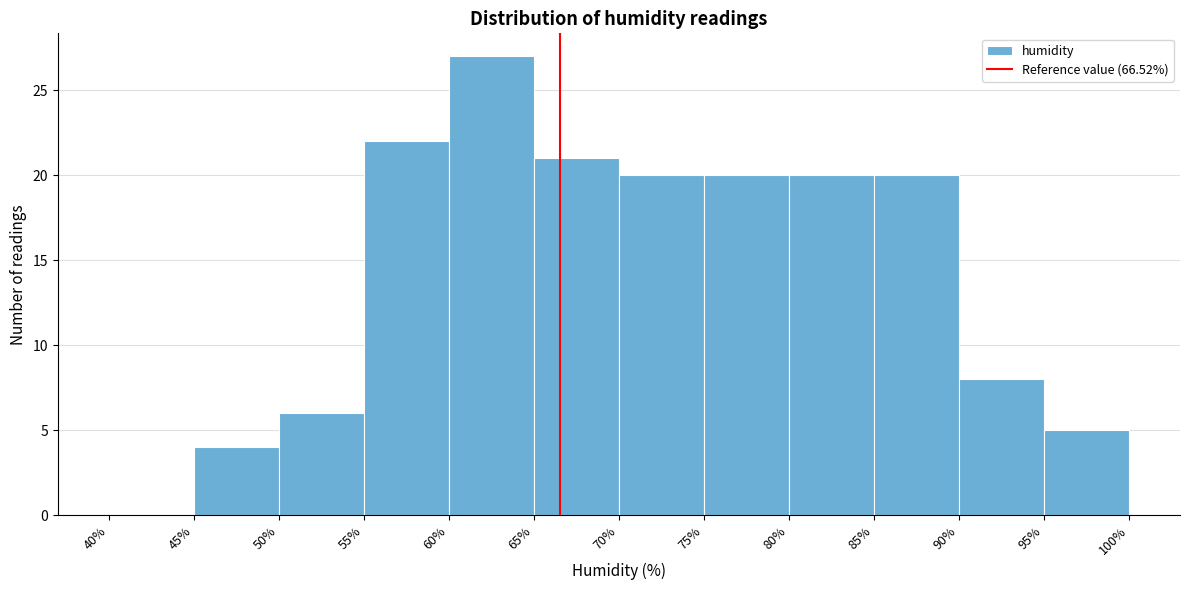

Reading left to right, transcribe this chart: for each bar, give the range it covers on the x-axis and its height. The values are not printed on the chart, so give them approximately, as read against the axis.

40% to 45%: 0
45% to 50%: 4
50% to 55%: 6
55% to 60%: 22
60% to 65%: 27
65% to 70%: 21
70% to 75%: 20
75% to 80%: 20
80% to 85%: 20
85% to 90%: 20
90% to 95%: 8
95% to 100%: 5